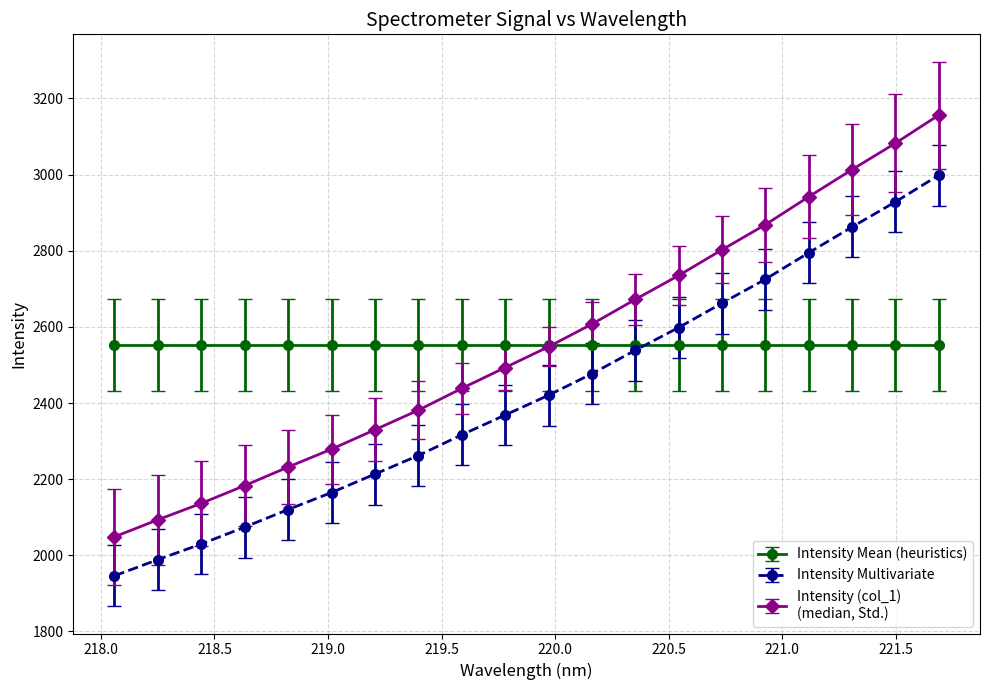

How many categories are shown in the chart?

20